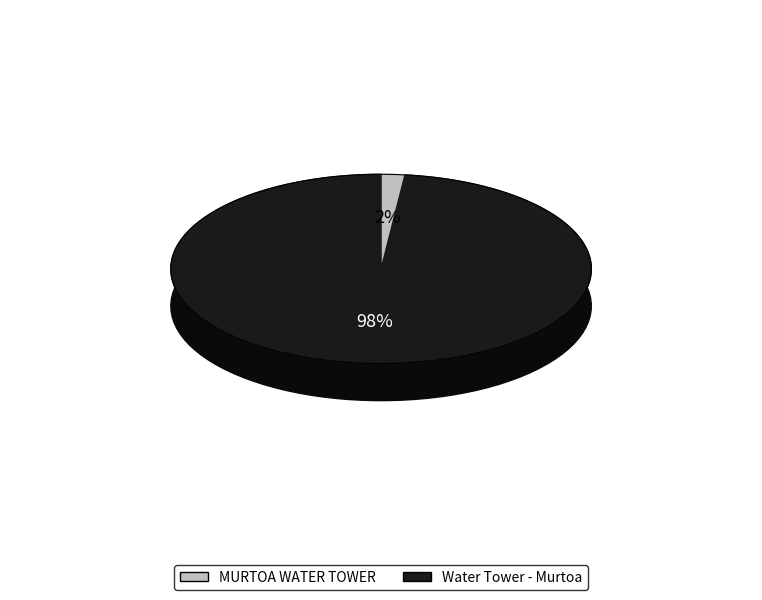

What percentage is the Water Tower - Murtoa slice, to the nearest percent?

98%